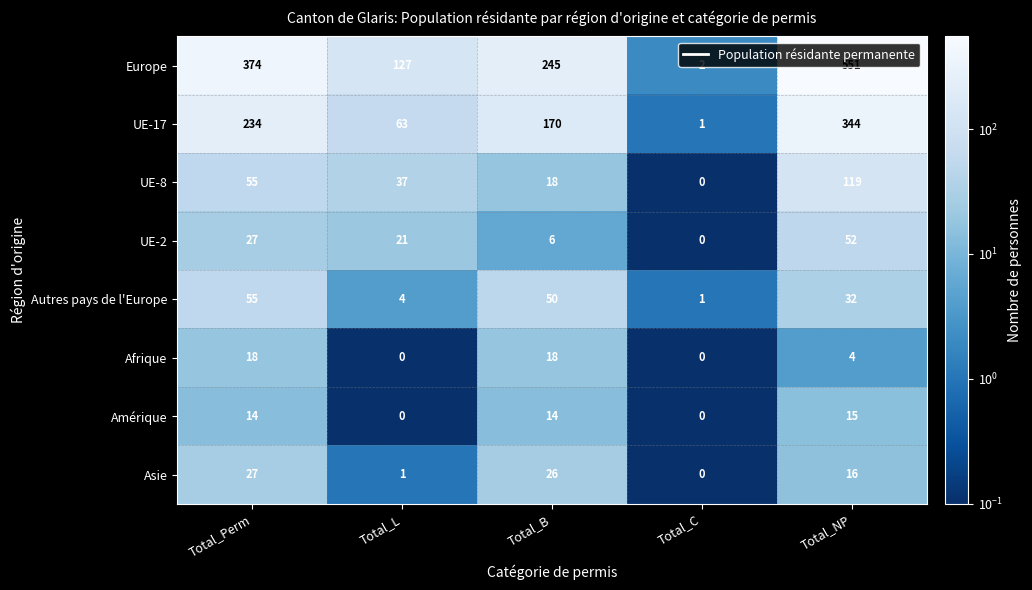

How many data points does each series have?

5